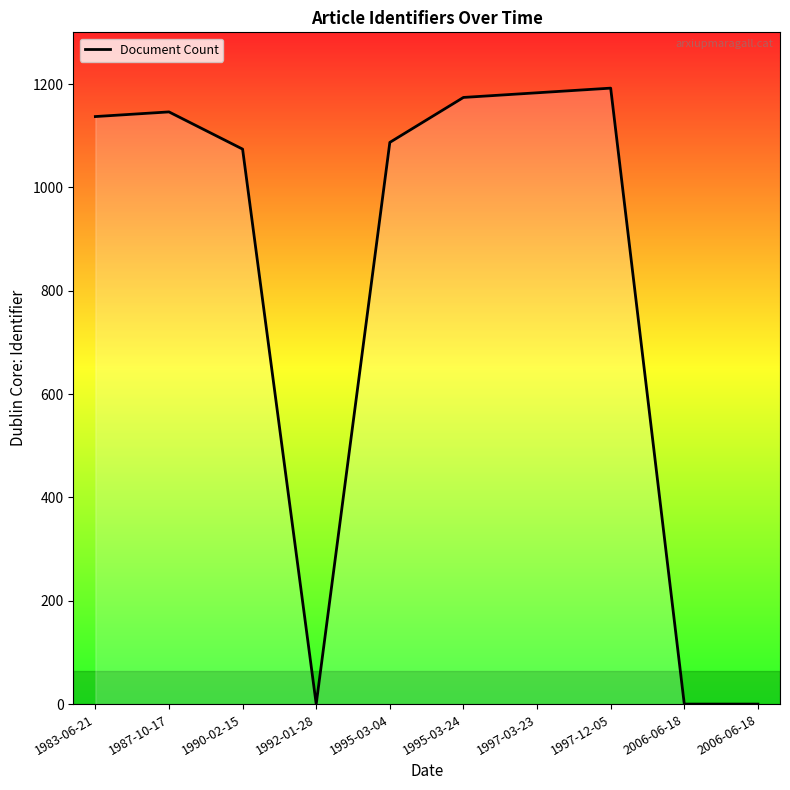

List the labels in order of value, largest first.

1997-12-05, 1997-03-23, 1995-03-24, 1987-10-17, 1983-06-21, 1995-03-04, 1990-02-15, 1992-01-28, 2006-06-18, 2006-06-18